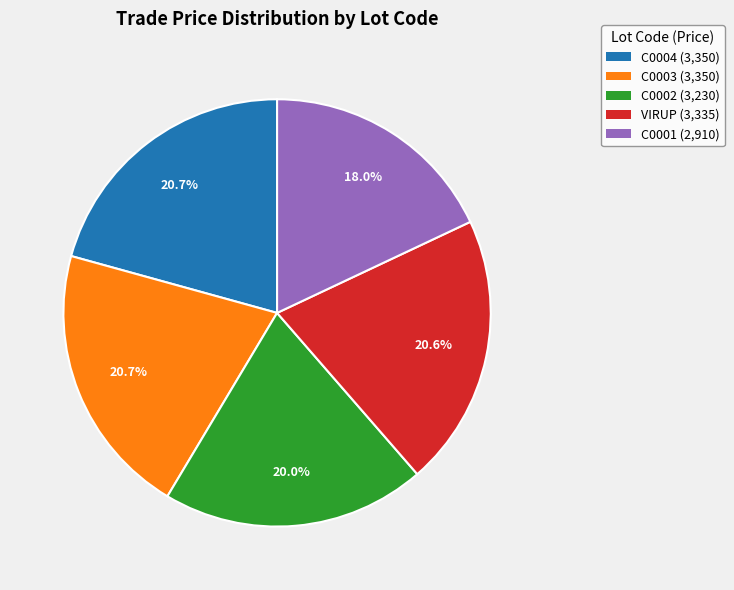

Which category has the smallest portion of the pie?

C0001